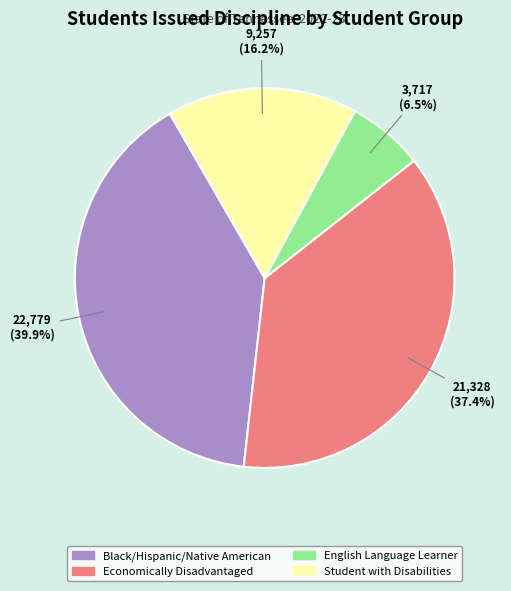

To the nearest percent, what is the combined percentage of Economically Disadvantaged and Black/Hispanic/Native American?

77%